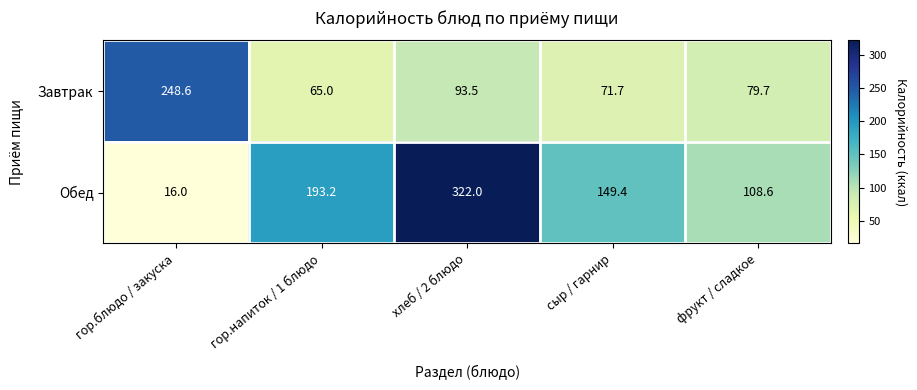

Reading right to left, list all the values displayed in this chart.

Завтрак: 79.7	71.7	93.5	65.0	248.6
Обед: 108.6	149.4	322.0	193.2	16.0